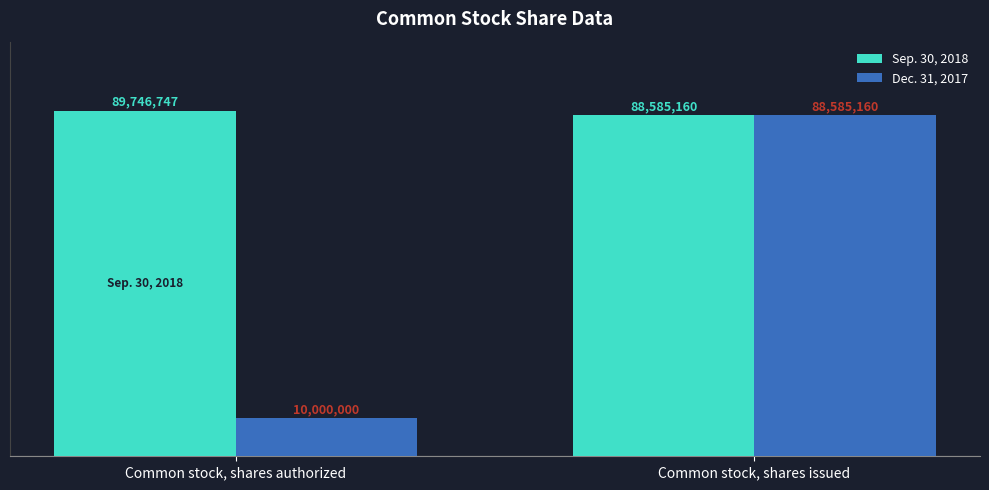

What value does the Dec. 31, 2017 series have at Common stock, shares authorized, to the nearest 50?

10000000